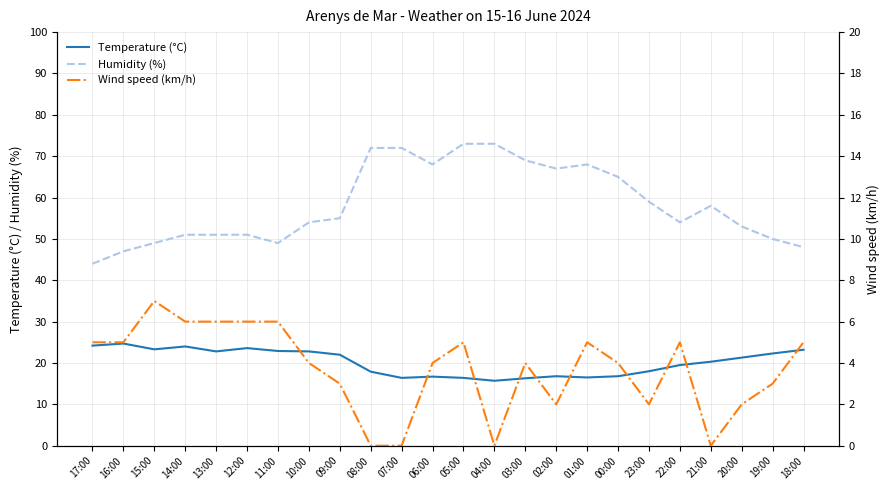

Reading left to right, extract all data points from this chart.

Temperature (°C): 24.2	24.7	23.3	24.0	22.8	23.6	22.9	22.8	22.0	17.9	16.4	16.7	16.4	15.7	16.3	16.8	16.5	16.8	18.0	19.5	20.3	21.3	22.3	23.2
Humidity (%): 44.0	47.0	49.0	51.0	51.0	51.0	49.0	54.0	55.0	72.0	72.0	68.0	73.0	73.0	69.0	67.0	68.0	65.0	59.0	54.0	58.0	53.0	50.0	48.0
Wind speed (km/h): 5.0	5.0	7.0	6.0	6.0	6.0	6.0	4.0	3.0	0.0	0.0	4.0	5.0	0.0	4.0	2.0	5.0	4.0	2.0	5.0	0.0	2.0	3.0	5.0